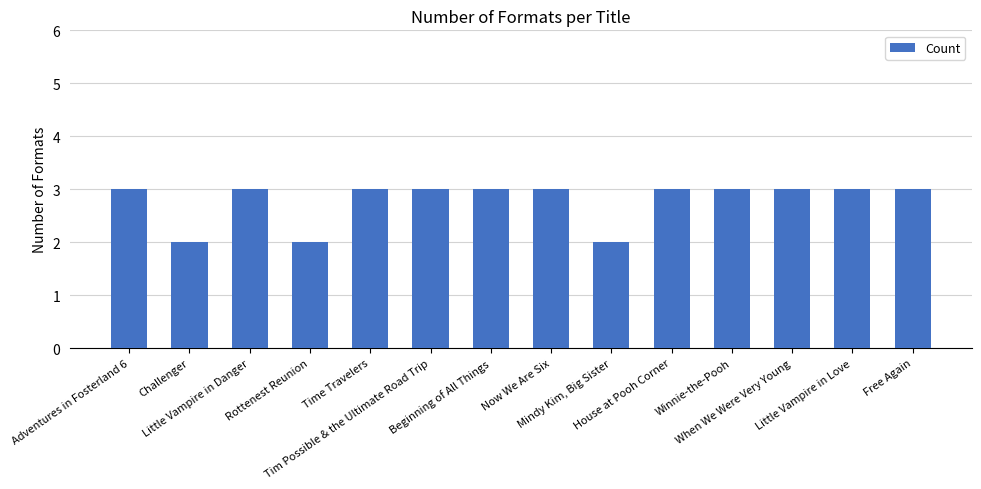

What is the sum of all values?

39